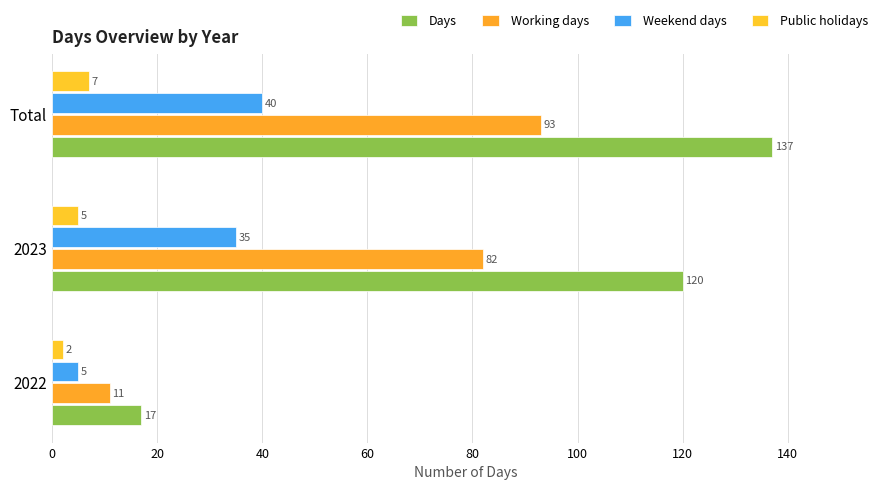

At how many categories does at least one series exceed 64?

2